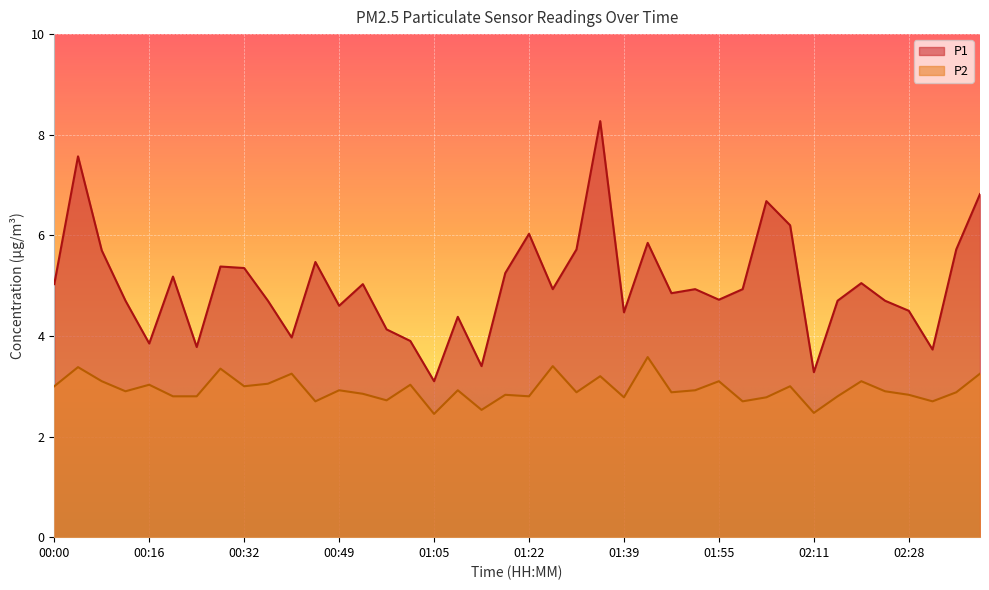

Reading left to right, list all the values displayed in this chart.

P1: 00:00=5.0	00:04=7.6	00:08=5.7	00:12=4.7	00:16=3.9	00:20=5.2	00:24=3.8	00:28=5.4	00:32=5.3	00:37=4.7	00:41=4.0	00:45=5.5	00:49=4.6	00:53=5.0	00:57=4.1	01:01=3.9	01:05=3.1	01:09=4.4	01:13=3.4	01:18=5.2	01:22=6.0	01:26=4.9	01:30=5.7	01:35=8.3	01:39=4.5	01:43=5.8	01:47=4.8	01:51=4.9	01:55=4.7	01:59=4.9	02:03=6.7	02:07=6.2	02:11=3.3	02:15=4.7	02:19=5.0	02:23=4.7	02:28=4.5	02:32=3.7	02:36=5.7	02:40=6.8
P2: 00:00=3.0	00:04=3.4	00:08=3.1	00:12=2.9	00:16=3.0	00:20=2.8	00:24=2.8	00:28=3.4	00:32=3.0	00:37=3.0	00:41=3.2	00:45=2.7	00:49=2.9	00:53=2.9	00:57=2.7	01:01=3.0	01:05=2.5	01:09=2.9	01:13=2.5	01:18=2.8	01:22=2.8	01:26=3.4	01:30=2.9	01:35=3.2	01:39=2.8	01:43=3.6	01:47=2.9	01:51=2.9	01:55=3.1	01:59=2.7	02:03=2.8	02:07=3.0	02:11=2.5	02:15=2.8	02:19=3.1	02:23=2.9	02:28=2.8	02:32=2.7	02:36=2.9	02:40=3.2